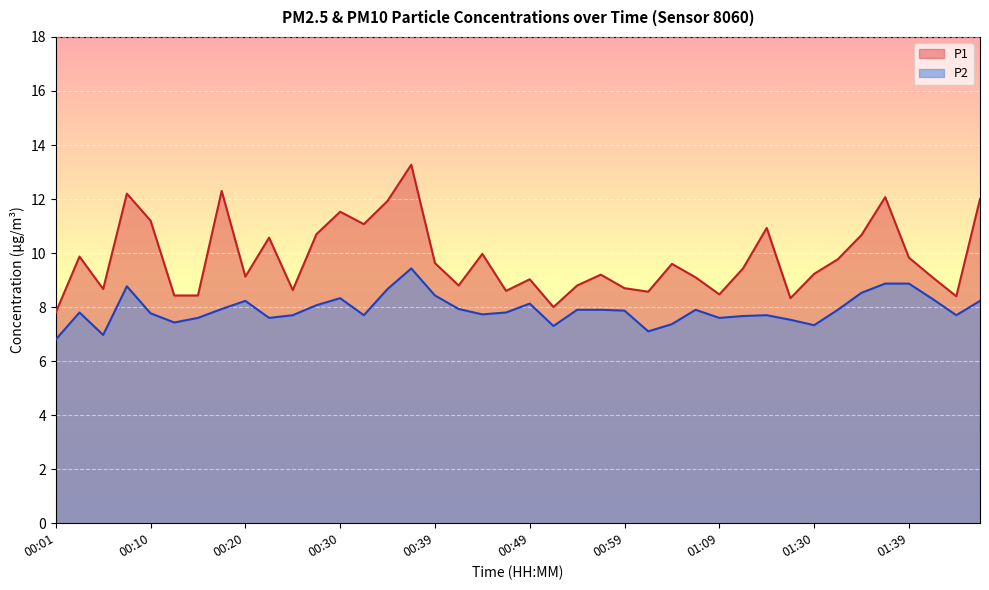

What is the label of the 32nd point from the right?

00:20